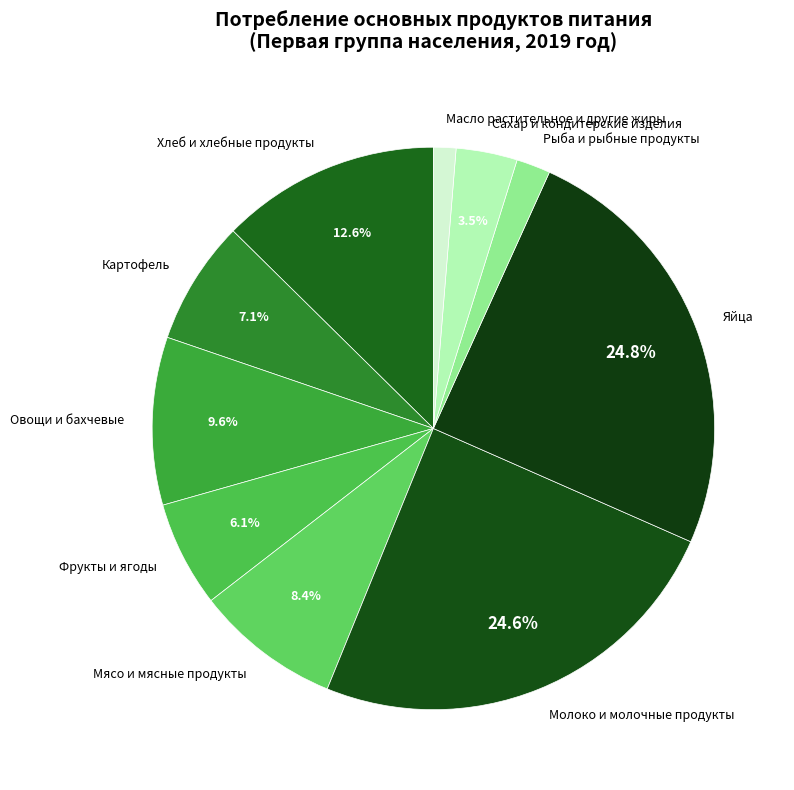

True or false: Картофель accounts for 1% of the total.

False